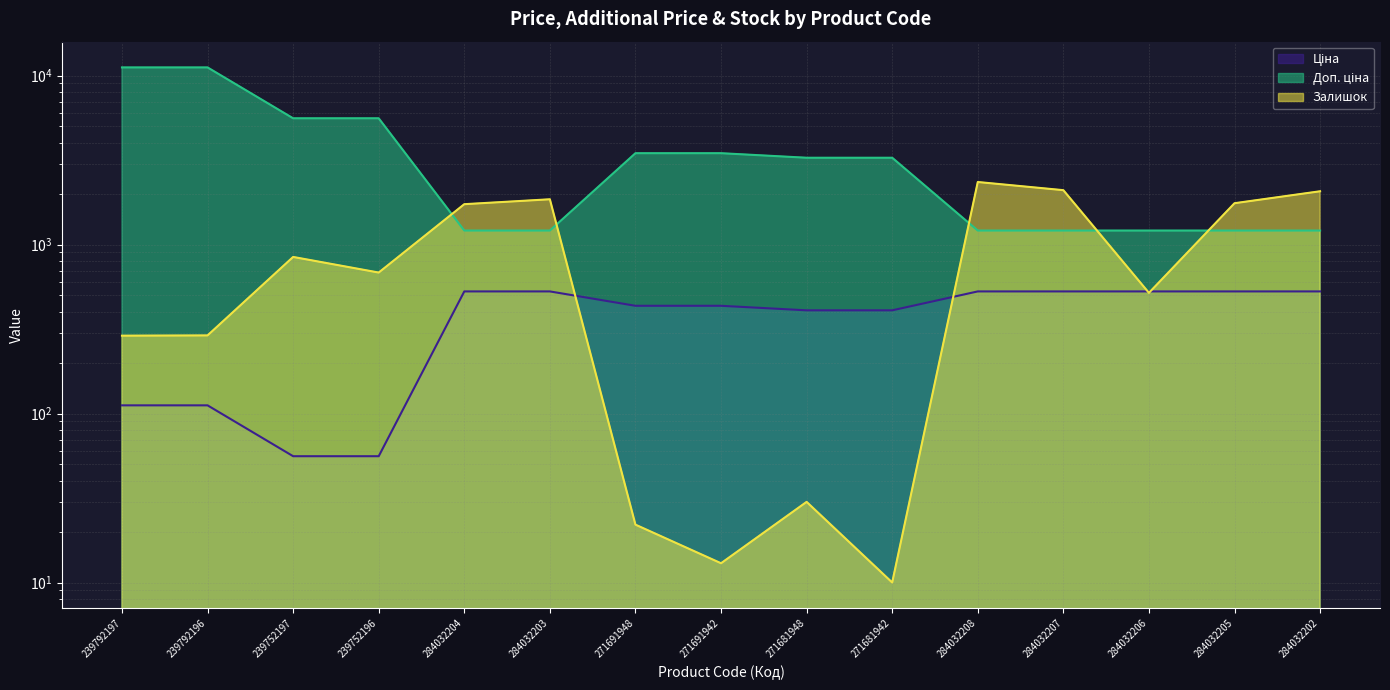

Does the chart display data point markers on the line(s)?

No